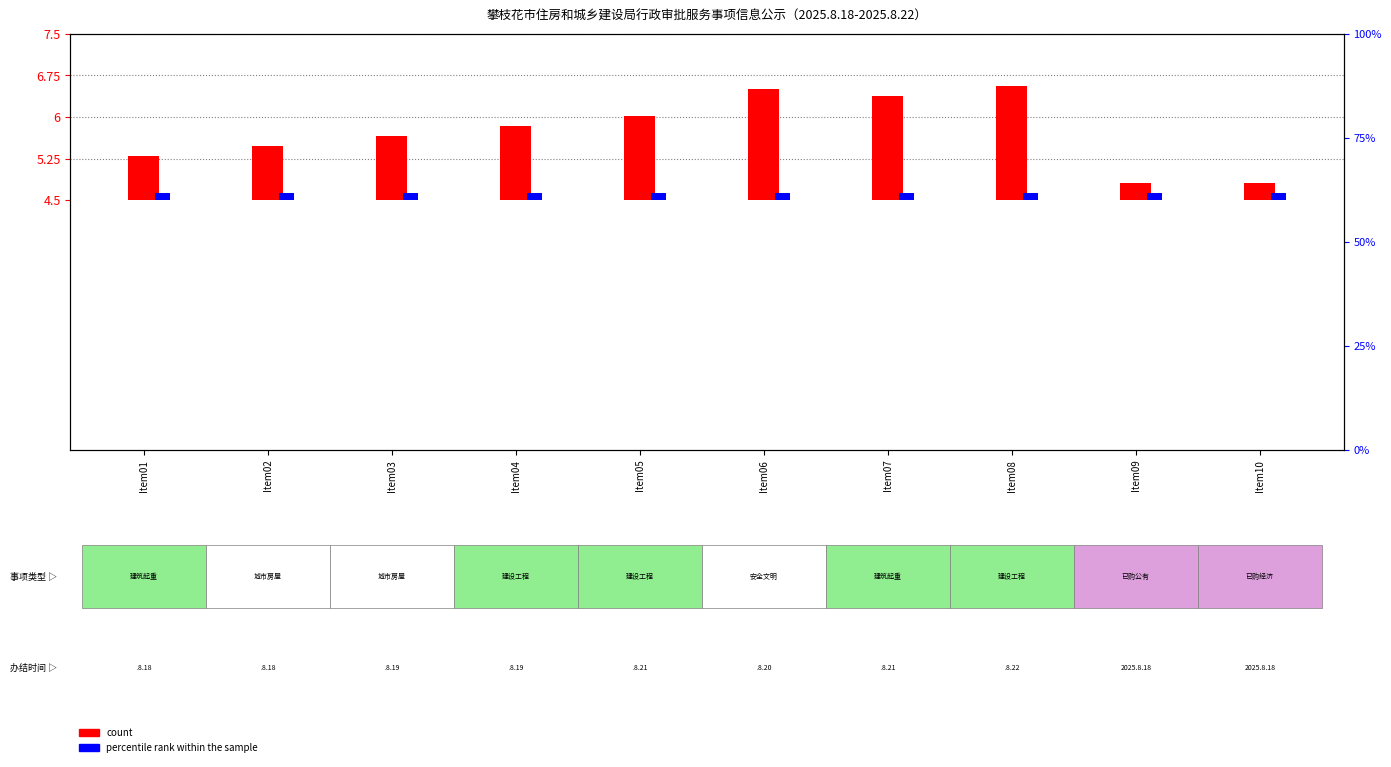

Which label corresponds to the largest value in the chart?

Item08